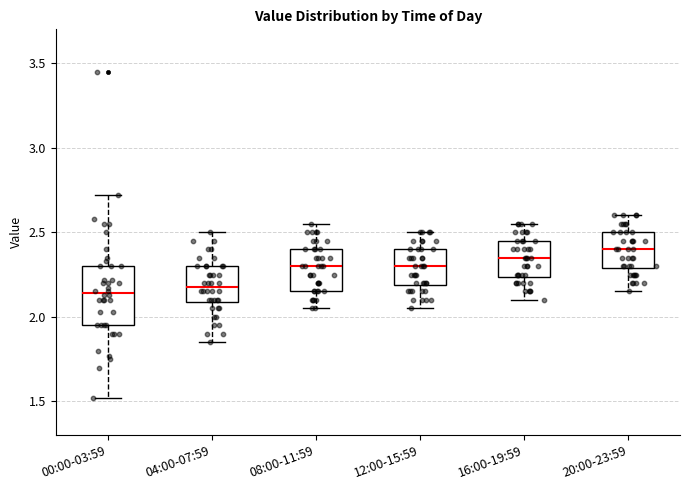

Reading left to right, transcribe this box plot: for each box, give where its median line is, the range the box spans, and where its two whiskers end, as read against the y-axis. The values are not printed on the chart, so give them approximately, as read against the axis.

00:00-03:59: median 2.15, box 1.95 to 2.30, whiskers 1.50 to 2.70
04:00-07:59: median 2.20, box 2.10 to 2.30, whiskers 1.85 to 2.50
08:00-11:59: median 2.30, box 2.15 to 2.40, whiskers 2.05 to 2.55
12:00-15:59: median 2.30, box 2.20 to 2.40, whiskers 2.05 to 2.50
16:00-19:59: median 2.35, box 2.25 to 2.45, whiskers 2.10 to 2.55
20:00-23:59: median 2.40, box 2.30 to 2.50, whiskers 2.15 to 2.60